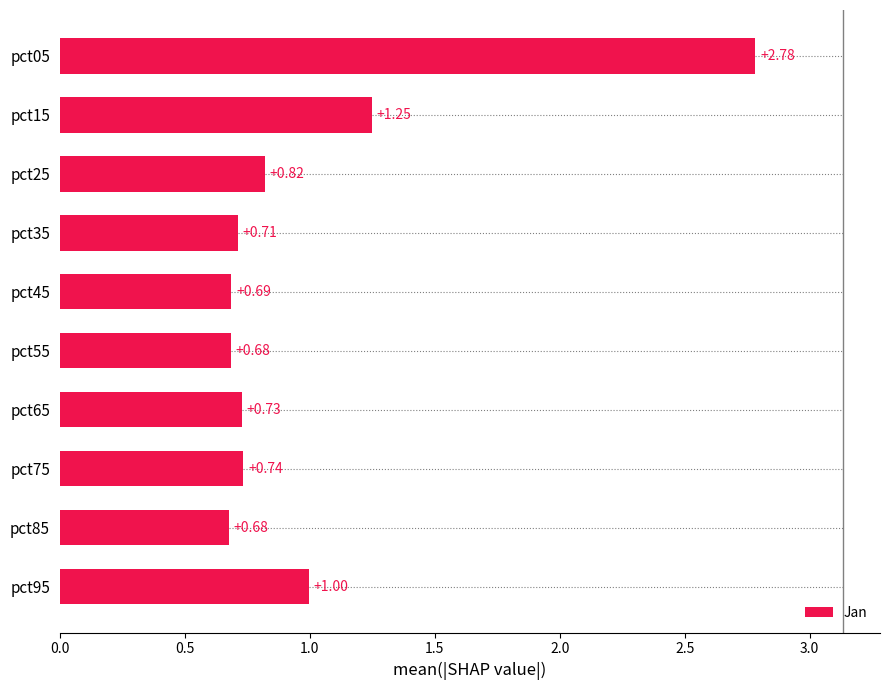

What is the difference between the maximum and minimum values?

2.1